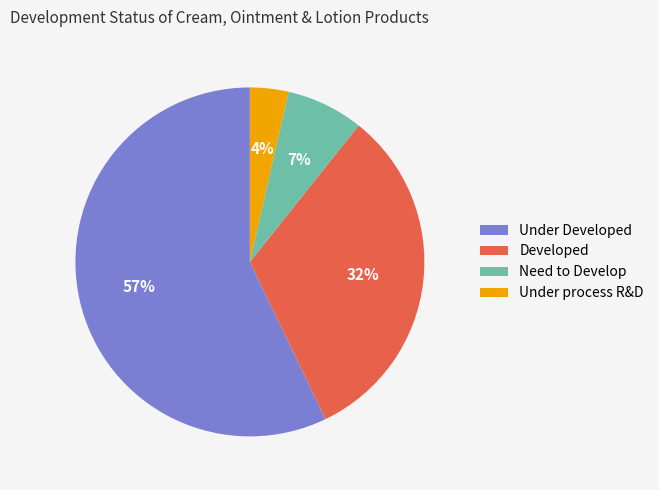

Count the number of slices in the pie.

4